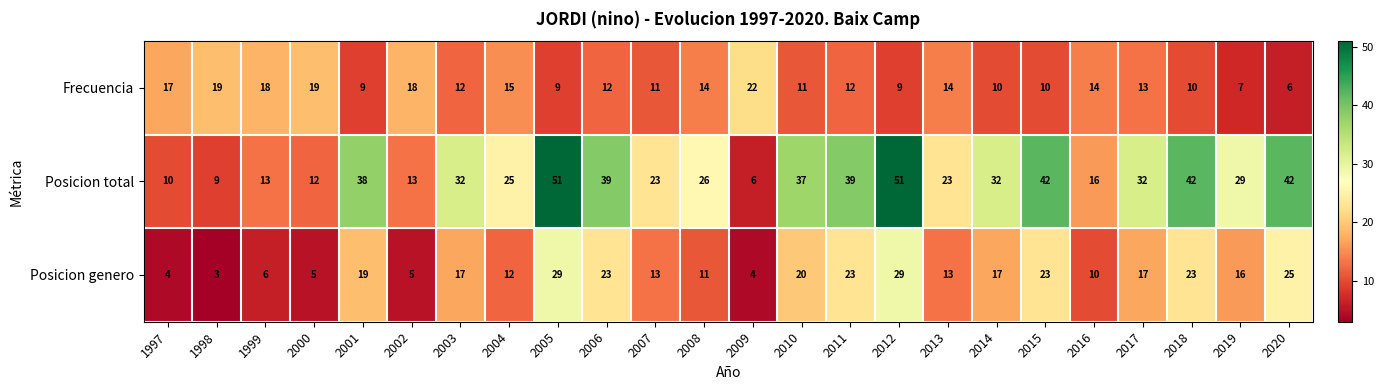

Is it true that Posicion total equals 42 at 2015?

True